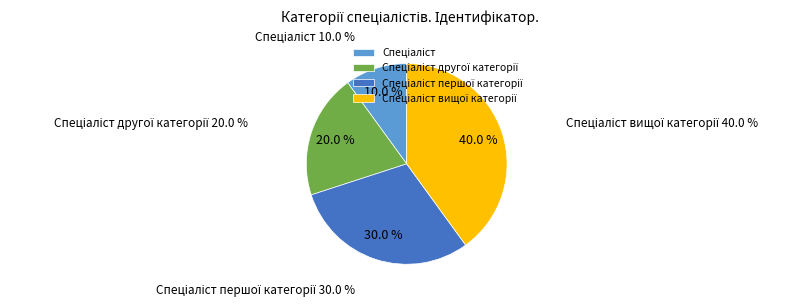

Which category has the biggest portion of the pie?

Спеціаліст вищої категорії